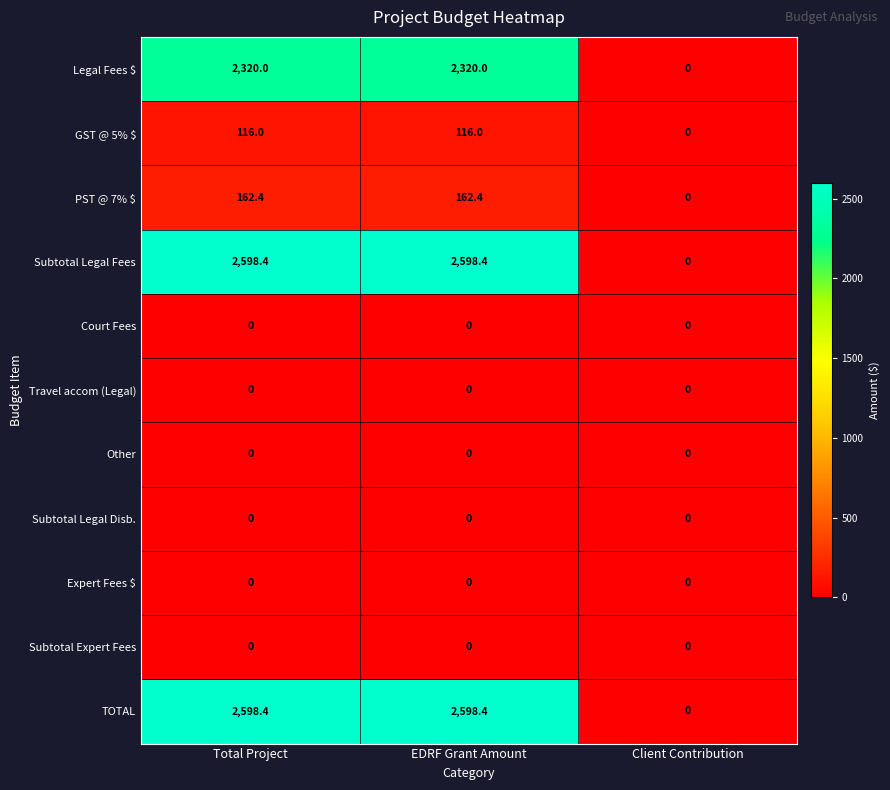

How many data points does each series have?

3